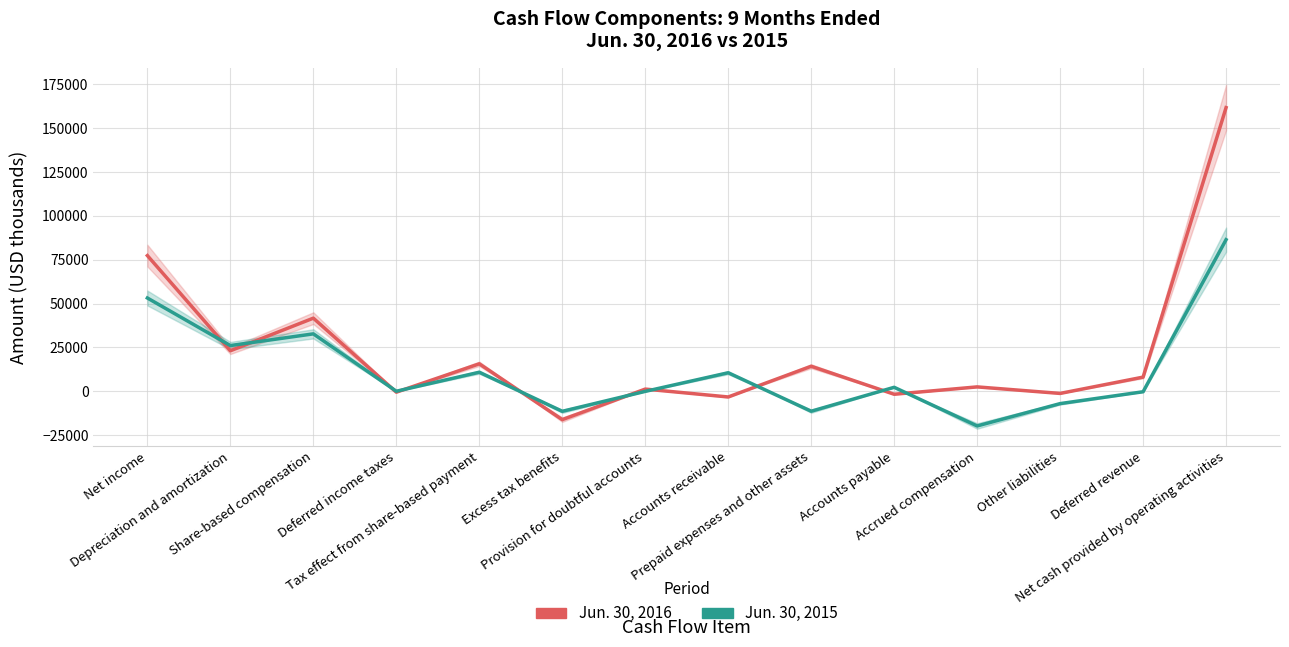

What is the value of the Jun. 30, 2015 point at the 10th from the left?

2324